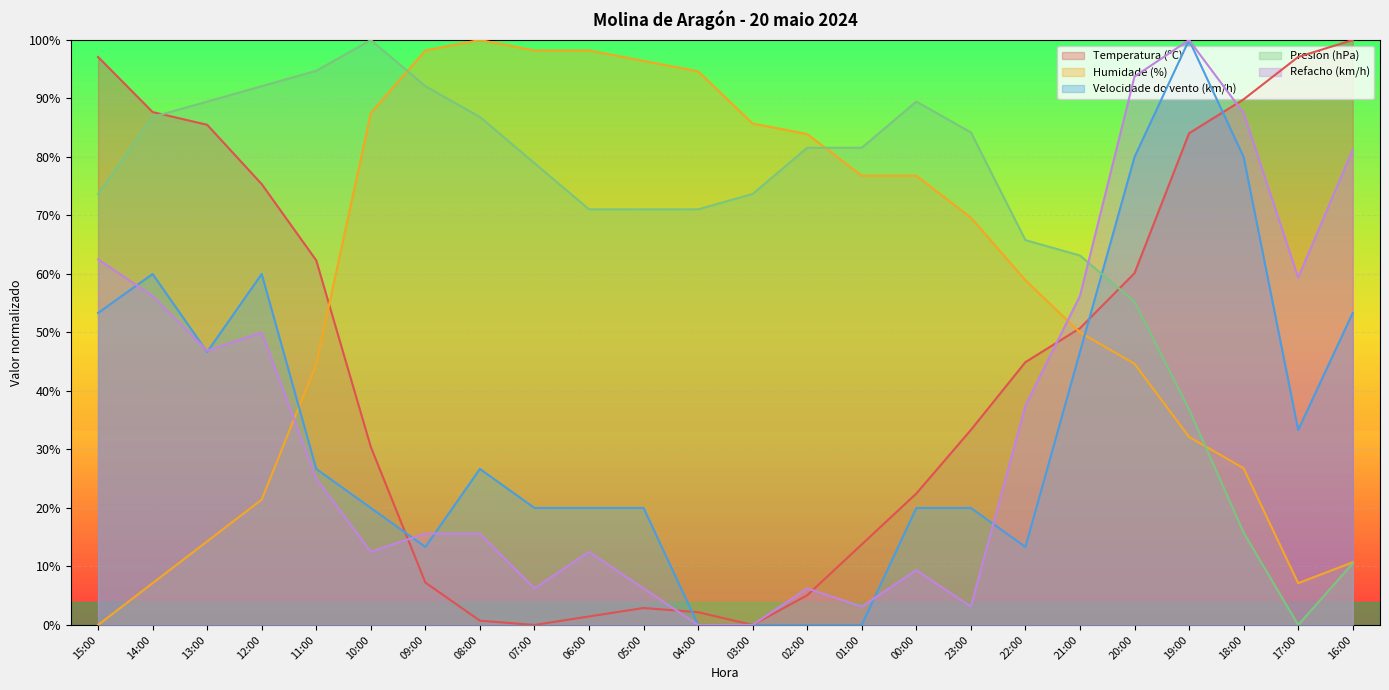

How many lines are shown in the chart?

5